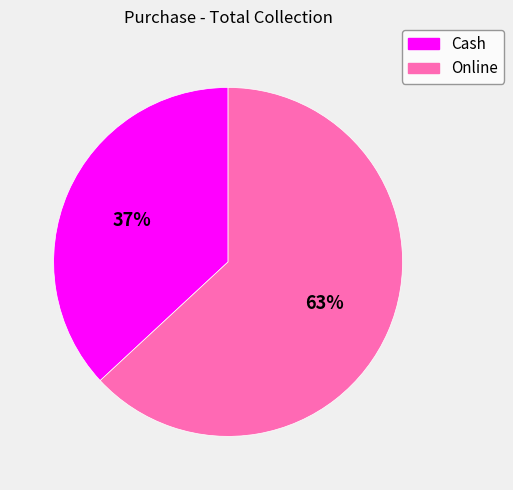

Is Cash the majority of the pie?

No